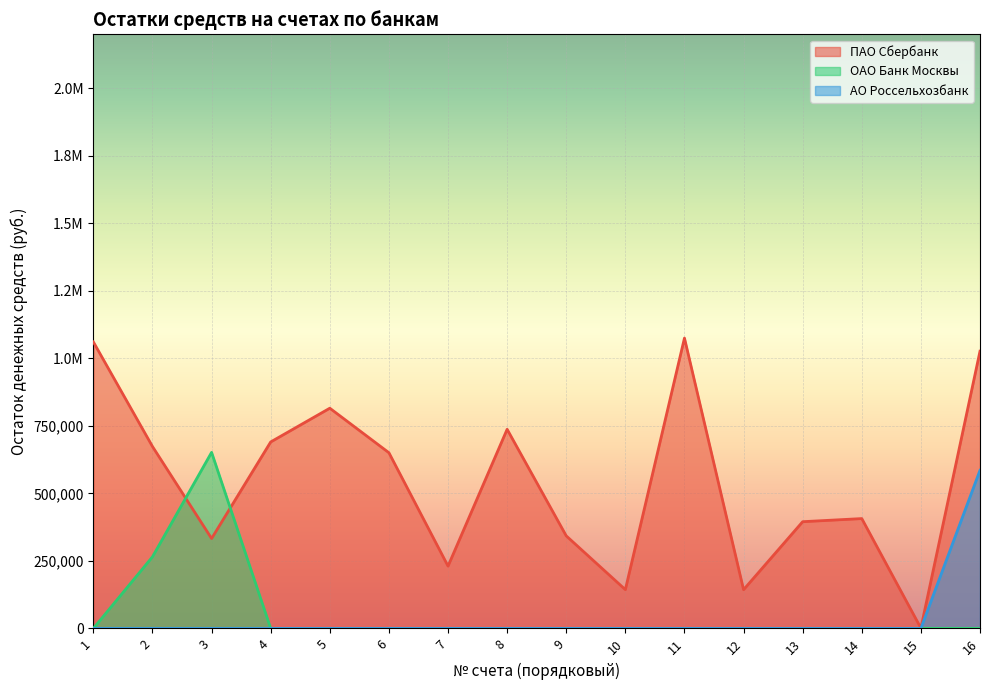

Where is the first local maximum for ОАО Банк Москвы?

3